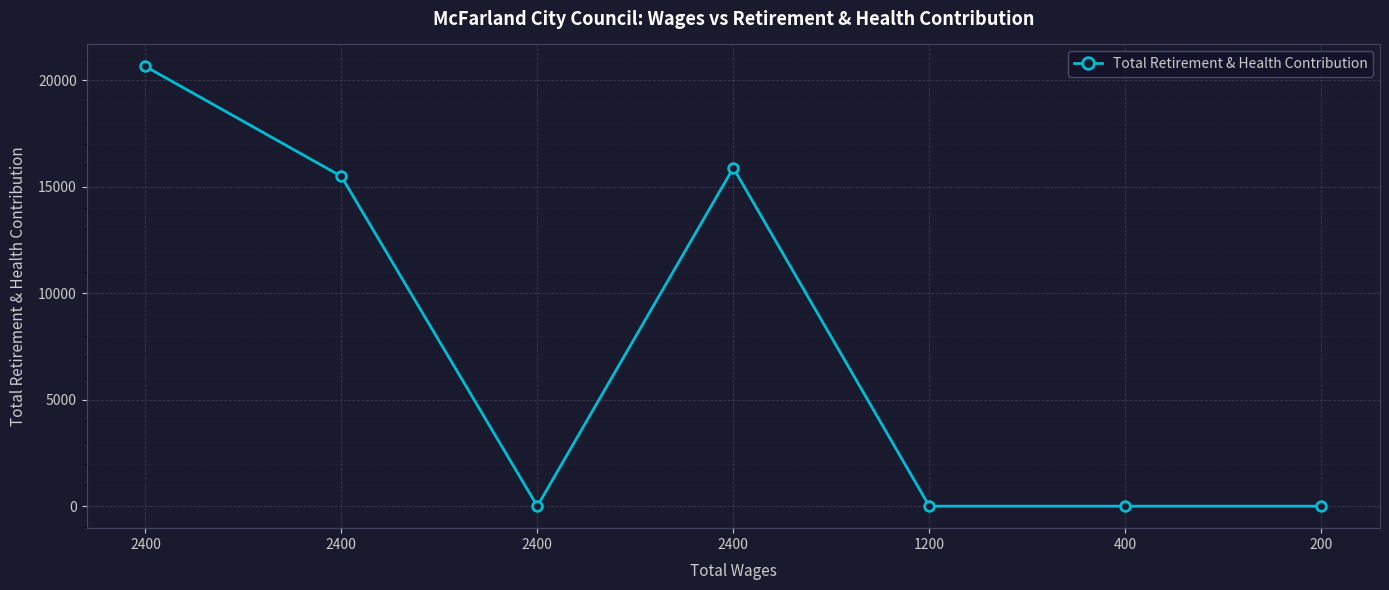

How many points are higher than both their immediate neighbors (excluding endpoints)?

1